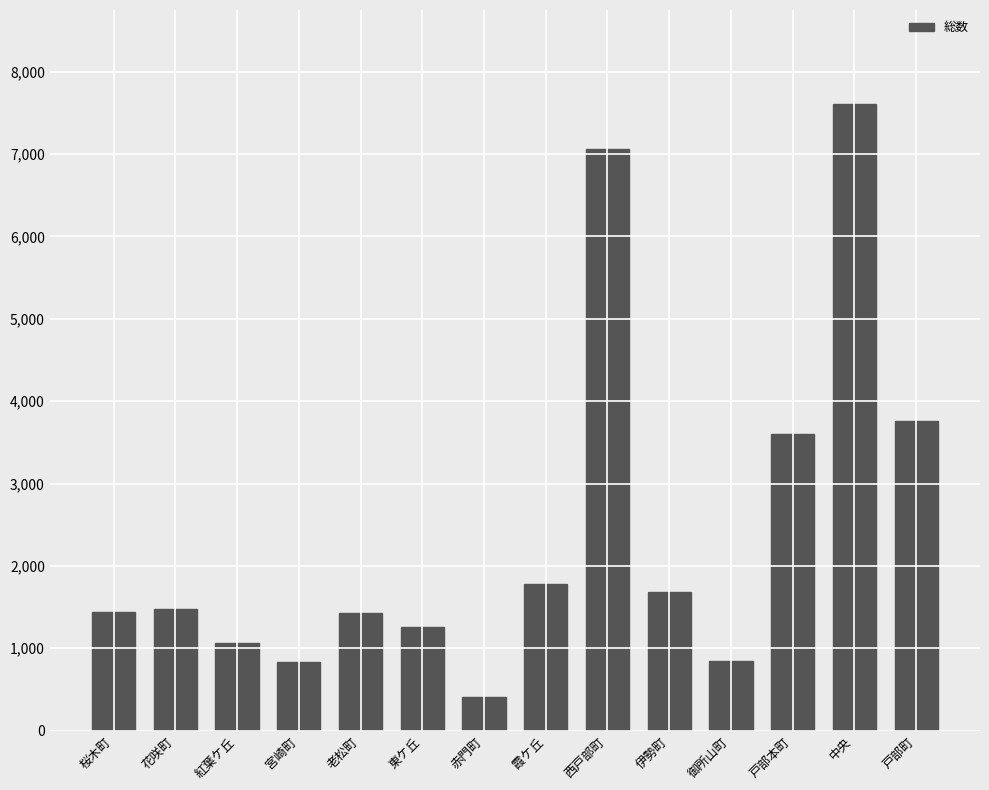

Where is the data nearest to the value 4006?

戸部町